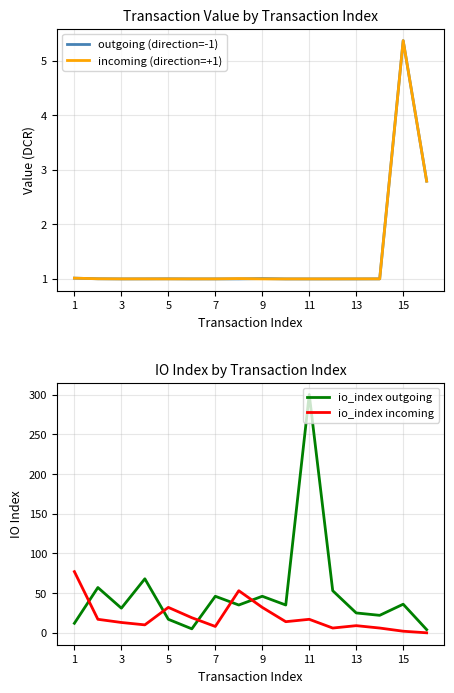

Does the chart have visible grid lines?

Yes